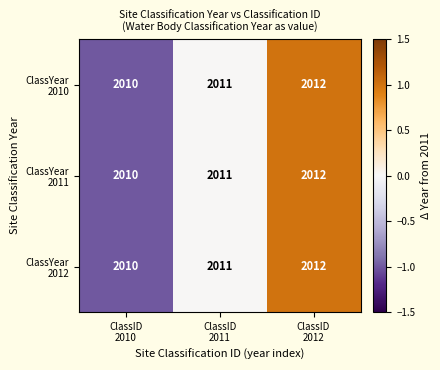

What is the maximum value shown in the chart?

2012